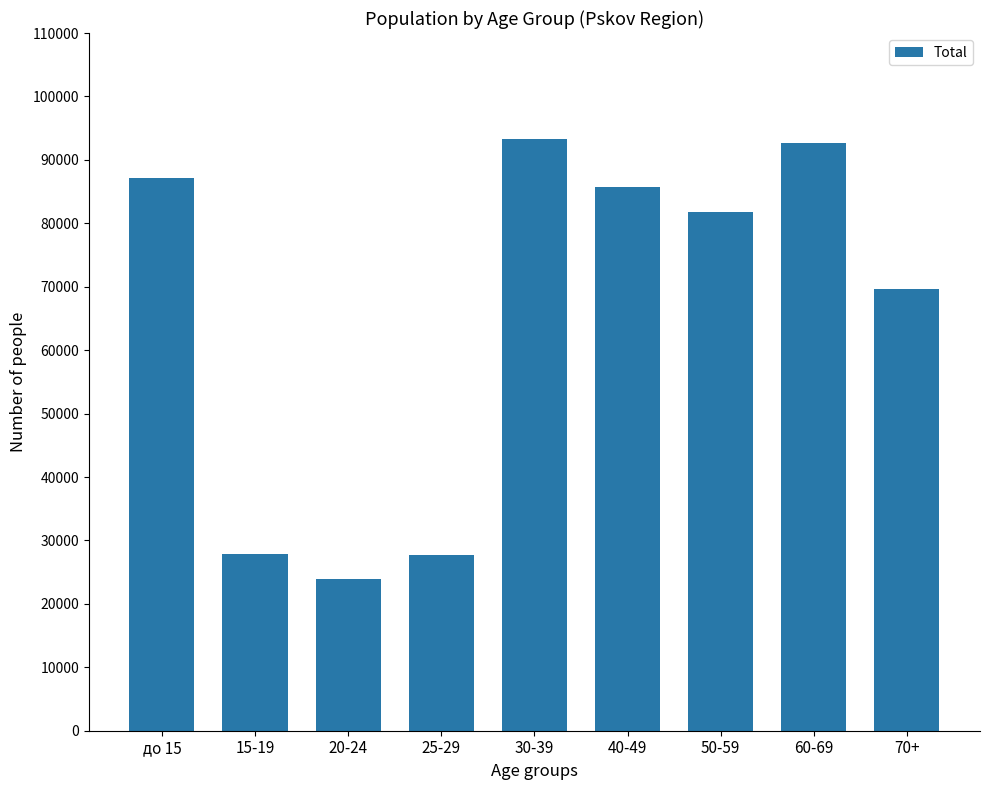

What is the difference between the maximum and minimum values?

69440